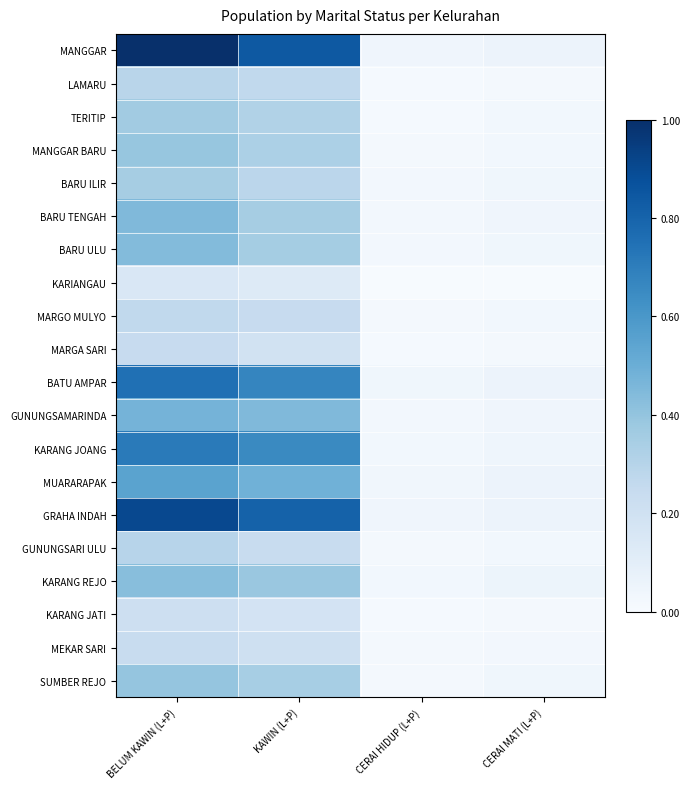

Reading right to left, transcribe all the data shown in this chart.

MANGGAR: CERAI MATI (L+P)=0.1	CERAI HIDUP (L+P)=0.0	KAWIN (L+P)=0.8	BELUM KAWIN (L+P)=1.0
LAMARU: CERAI MATI (L+P)=0.0	CERAI HIDUP (L+P)=0.0	KAWIN (L+P)=0.3	BELUM KAWIN (L+P)=0.3
TERITIP: CERAI MATI (L+P)=0.0	CERAI HIDUP (L+P)=0.0	KAWIN (L+P)=0.3	BELUM KAWIN (L+P)=0.4
MANGGAR BARU: CERAI MATI (L+P)=0.0	CERAI HIDUP (L+P)=0.0	KAWIN (L+P)=0.3	BELUM KAWIN (L+P)=0.4
BARU ILIR: CERAI MATI (L+P)=0.0	CERAI HIDUP (L+P)=0.0	KAWIN (L+P)=0.3	BELUM KAWIN (L+P)=0.4
BARU TENGAH: CERAI MATI (L+P)=0.0	CERAI HIDUP (L+P)=0.0	KAWIN (L+P)=0.4	BELUM KAWIN (L+P)=0.4
BARU ULU: CERAI MATI (L+P)=0.0	CERAI HIDUP (L+P)=0.0	KAWIN (L+P)=0.4	BELUM KAWIN (L+P)=0.4
KARIANGAU: CERAI MATI (L+P)=0.0	CERAI HIDUP (L+P)=0.0	KAWIN (L+P)=0.1	BELUM KAWIN (L+P)=0.2
MARGO MULYO: CERAI MATI (L+P)=0.0	CERAI HIDUP (L+P)=0.0	KAWIN (L+P)=0.2	BELUM KAWIN (L+P)=0.3
MARGA SARI: CERAI MATI (L+P)=0.0	CERAI HIDUP (L+P)=0.0	KAWIN (L+P)=0.2	BELUM KAWIN (L+P)=0.2
BATU AMPAR: CERAI MATI (L+P)=0.1	CERAI HIDUP (L+P)=0.0	KAWIN (L+P)=0.7	BELUM KAWIN (L+P)=0.8
GUNUNGSAMARINDA: CERAI MATI (L+P)=0.0	CERAI HIDUP (L+P)=0.0	KAWIN (L+P)=0.4	BELUM KAWIN (L+P)=0.5
KARANG JOANG: CERAI MATI (L+P)=0.0	CERAI HIDUP (L+P)=0.0	KAWIN (L+P)=0.7	BELUM KAWIN (L+P)=0.7
MUARARAPAK: CERAI MATI (L+P)=0.1	CERAI HIDUP (L+P)=0.0	KAWIN (L+P)=0.5	BELUM KAWIN (L+P)=0.6
GRAHA INDAH: CERAI MATI (L+P)=0.1	CERAI HIDUP (L+P)=0.0	KAWIN (L+P)=0.8	BELUM KAWIN (L+P)=0.9
GUNUNGSARI ULU: CERAI MATI (L+P)=0.0	CERAI HIDUP (L+P)=0.0	KAWIN (L+P)=0.2	BELUM KAWIN (L+P)=0.3
KARANG REJO: CERAI MATI (L+P)=0.1	CERAI HIDUP (L+P)=0.0	KAWIN (L+P)=0.4	BELUM KAWIN (L+P)=0.4
KARANG JATI: CERAI MATI (L+P)=0.0	CERAI HIDUP (L+P)=0.0	KAWIN (L+P)=0.2	BELUM KAWIN (L+P)=0.2
MEKAR SARI: CERAI MATI (L+P)=0.0	CERAI HIDUP (L+P)=0.0	KAWIN (L+P)=0.2	BELUM KAWIN (L+P)=0.2
SUMBER REJO: CERAI MATI (L+P)=0.0	CERAI HIDUP (L+P)=0.0	KAWIN (L+P)=0.3	BELUM KAWIN (L+P)=0.4